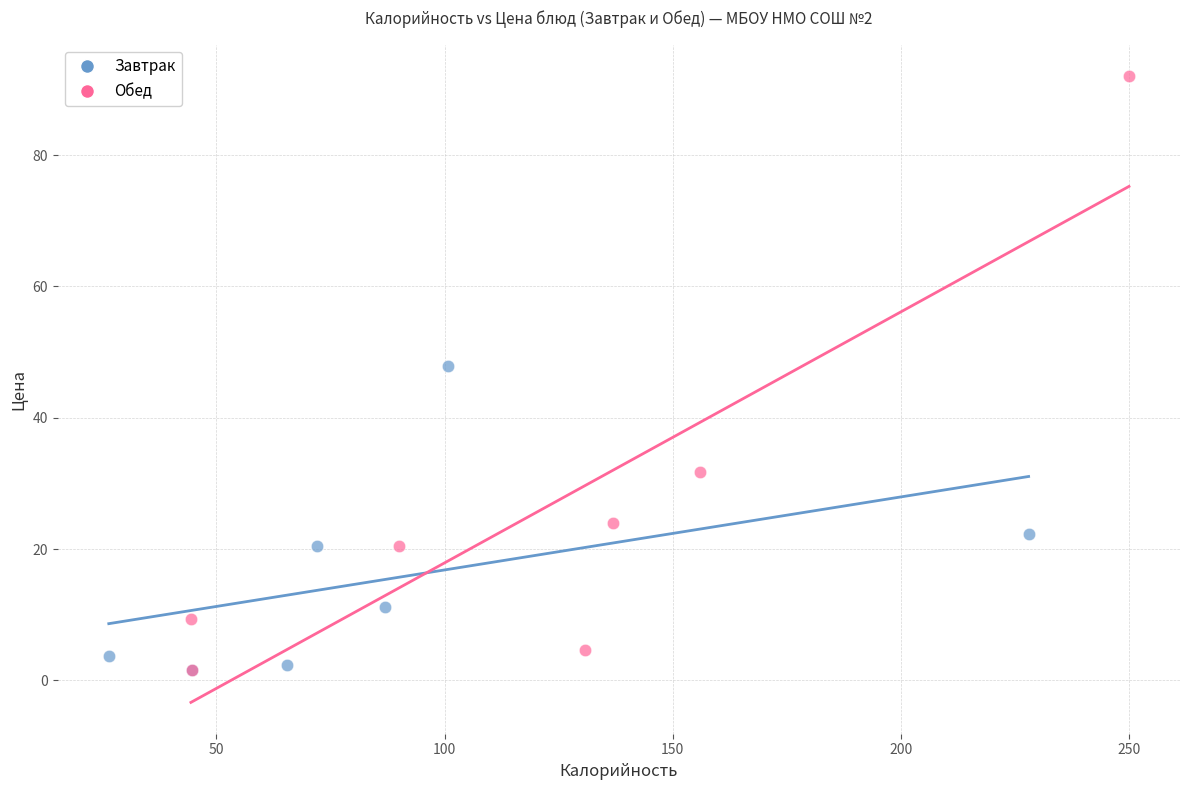

What are all the series names shown in the legend?

Завтрак, Обед